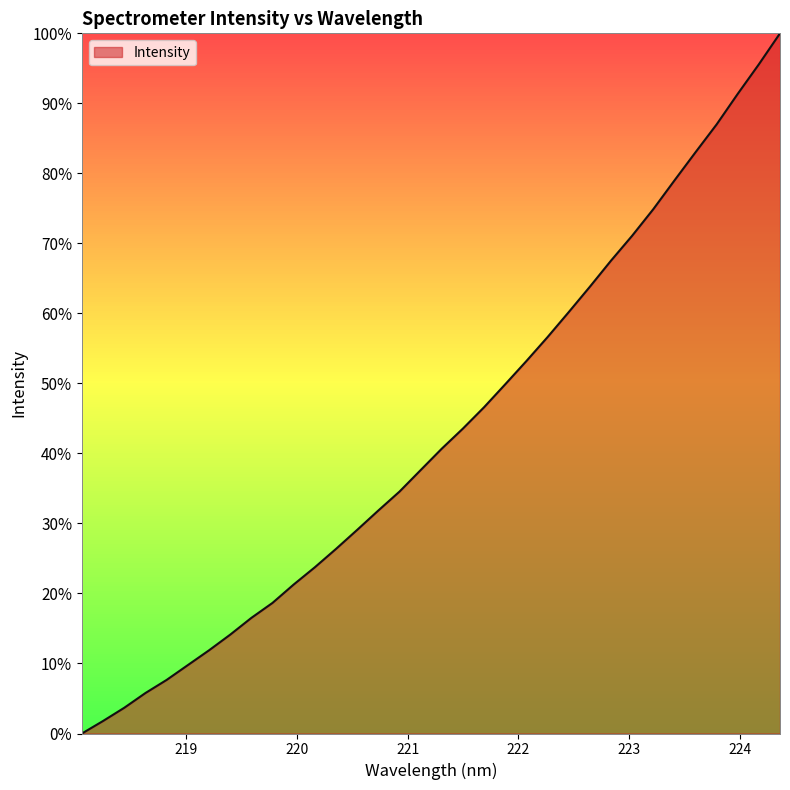

What is the difference between the maximum and minimum values?

100.0